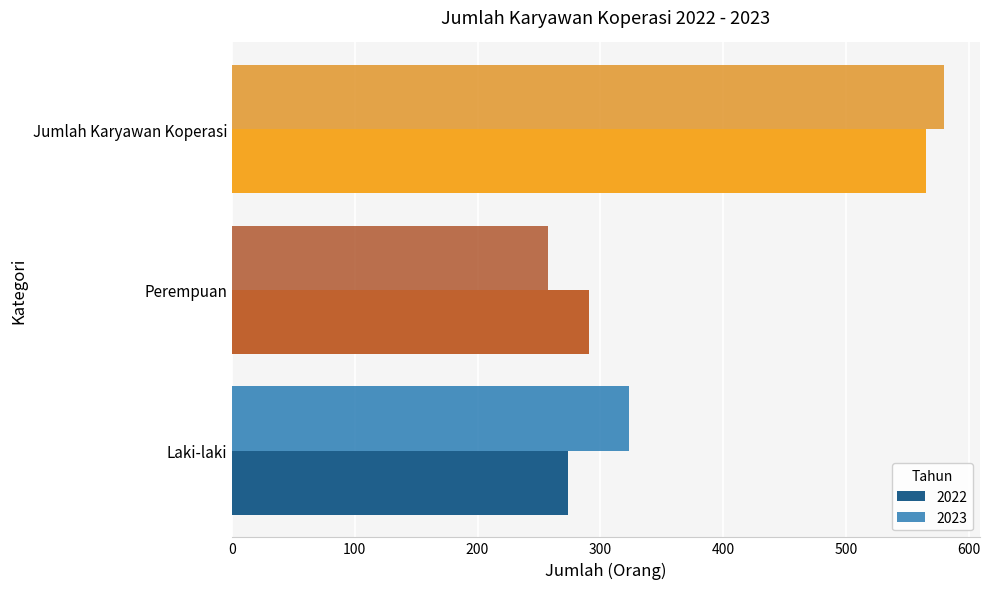

At Laki-laki, list the series in order from largest to smallest.

2023, 2022